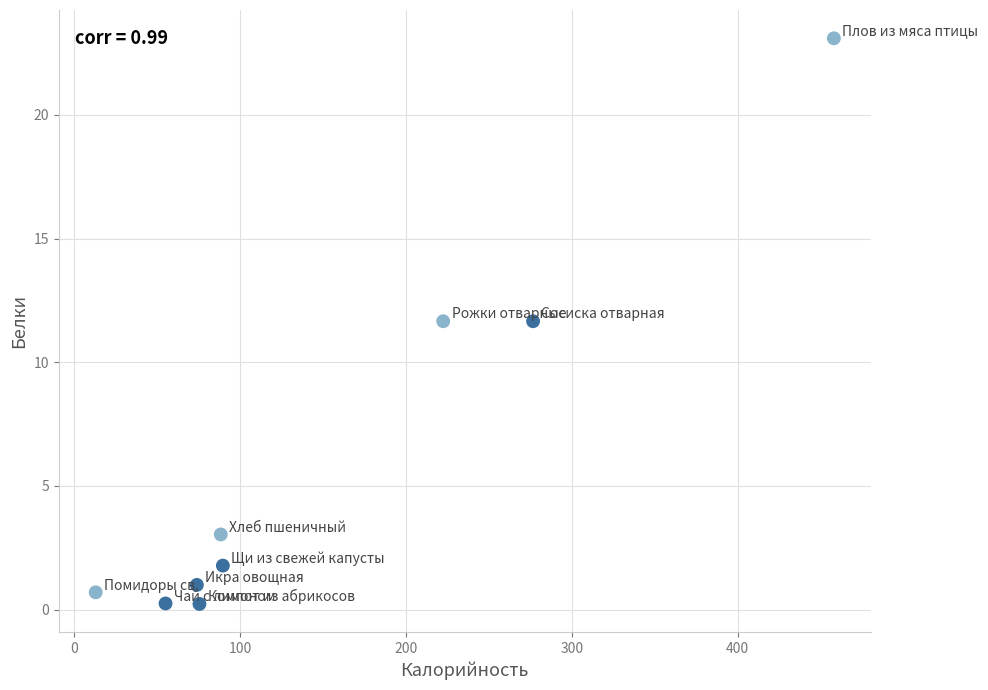

What is the range of Y values (max minus min)?

22.9